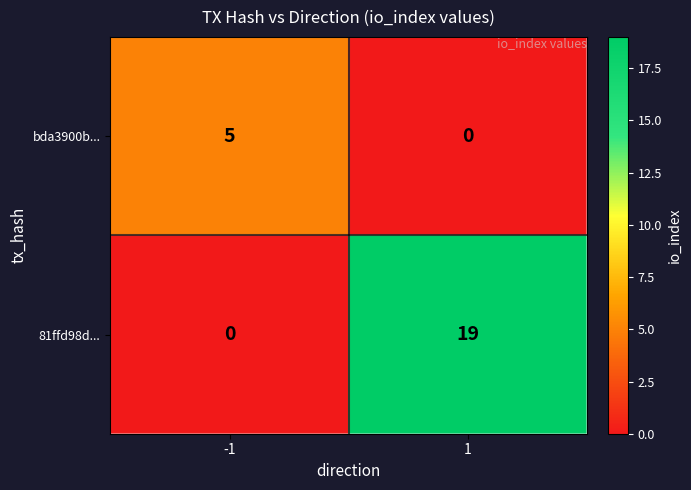

Reading left to right, extract all data points from this chart.

bda3900b...: 5	0
81ffd98d...: 0	19